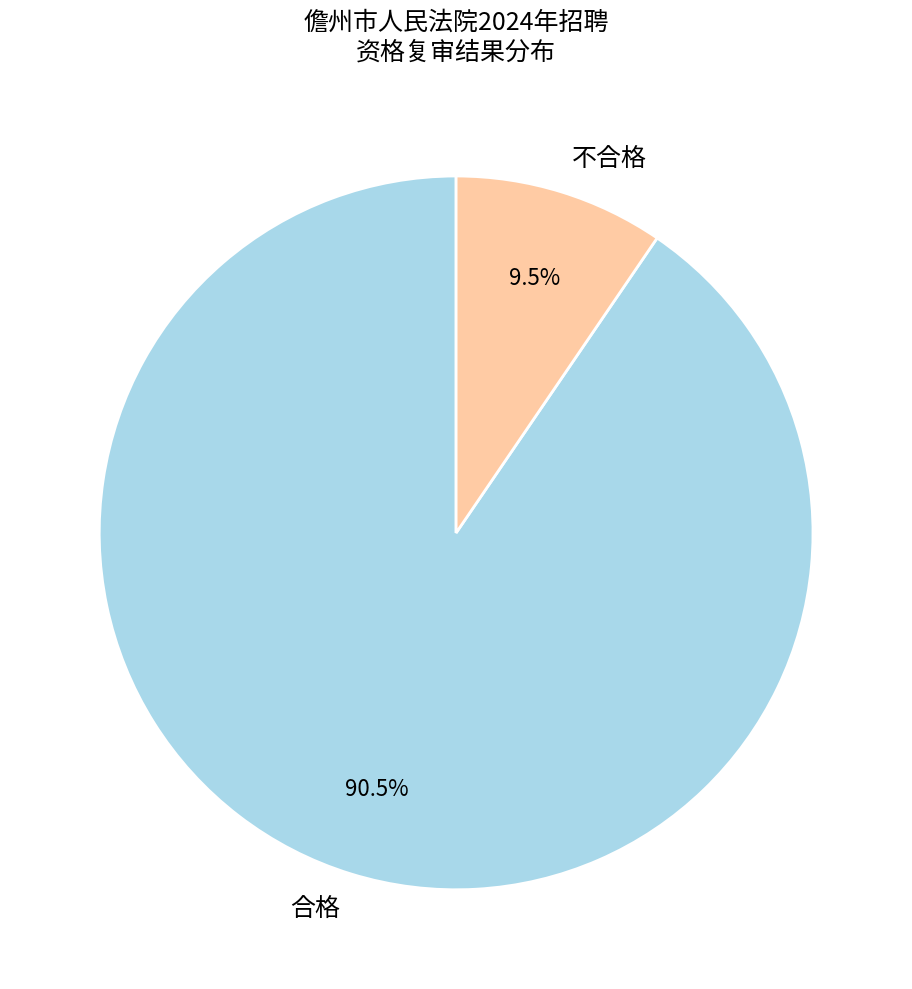

Between 不合格 and 合格, which is larger?

合格